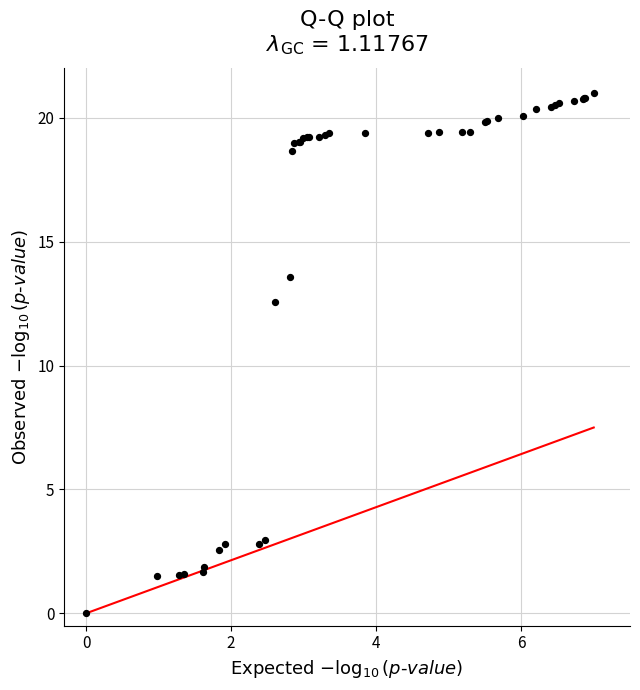

What Y value in the scatter plot is closest to 10?

12.6